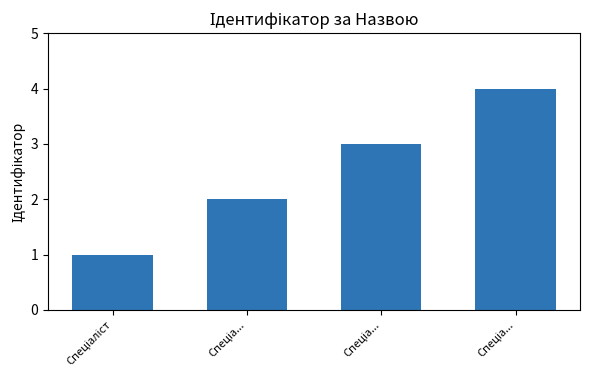

How many categories are shown in the chart?

4